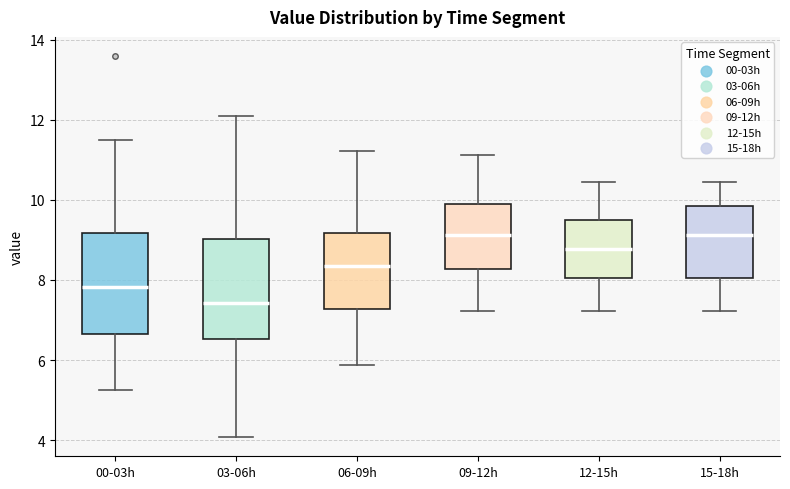

Where is the upper edge of the box for 03-06h on the y-axis? The values are not printed on the chart, so give them approximately, as read against the axis.

9.0